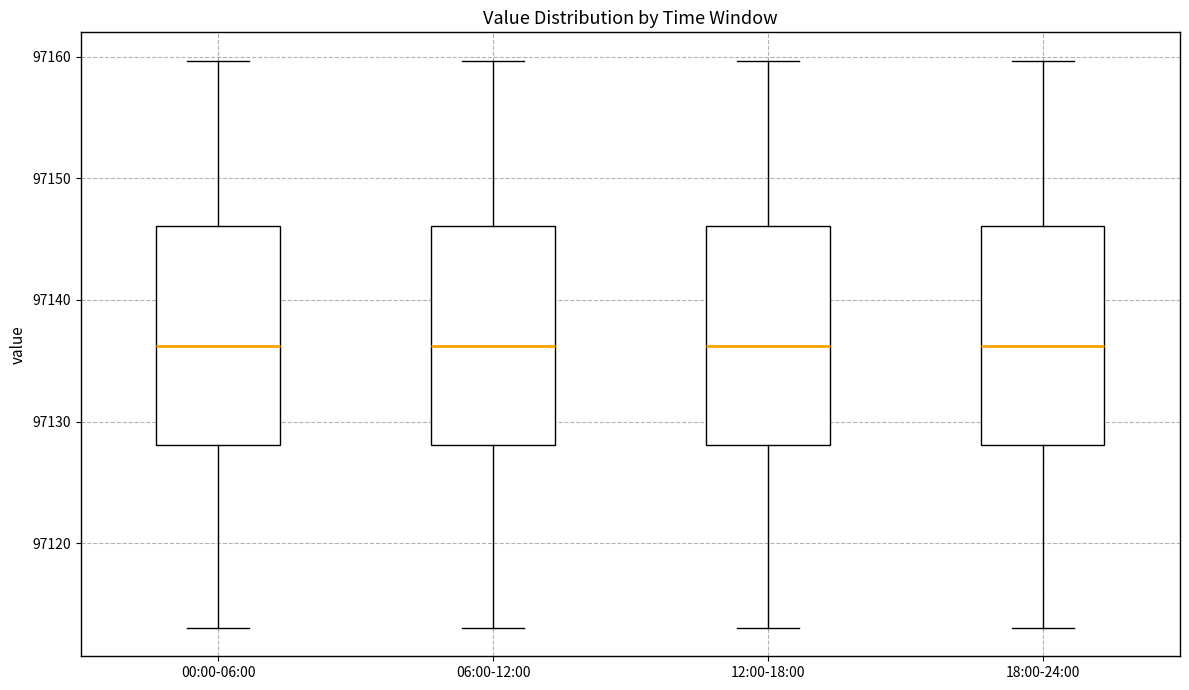

Where does the lower whisker of the box for 18:00-24:00 end on the y-axis? The values are not printed on the chart, so give them approximately, as read against the axis.

97113